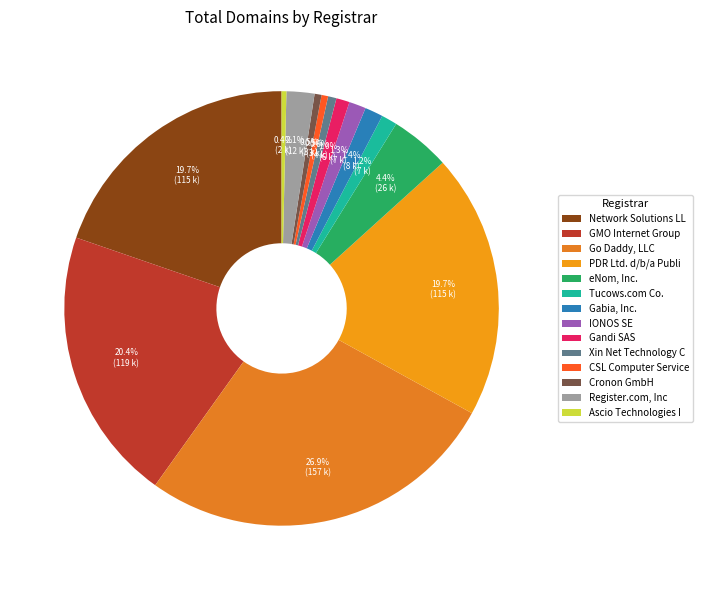

What is the largest slice in the pie chart?

Go Daddy, LLC